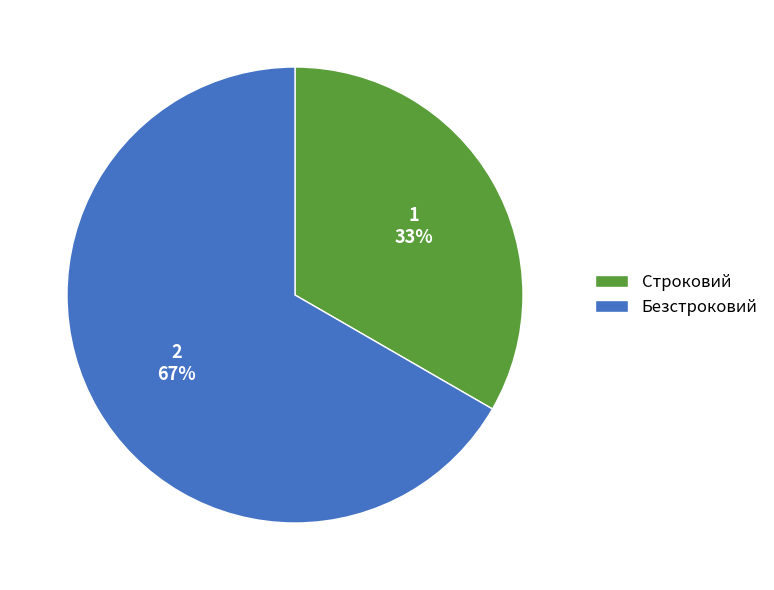

What is the majority slice?

Безстроковий